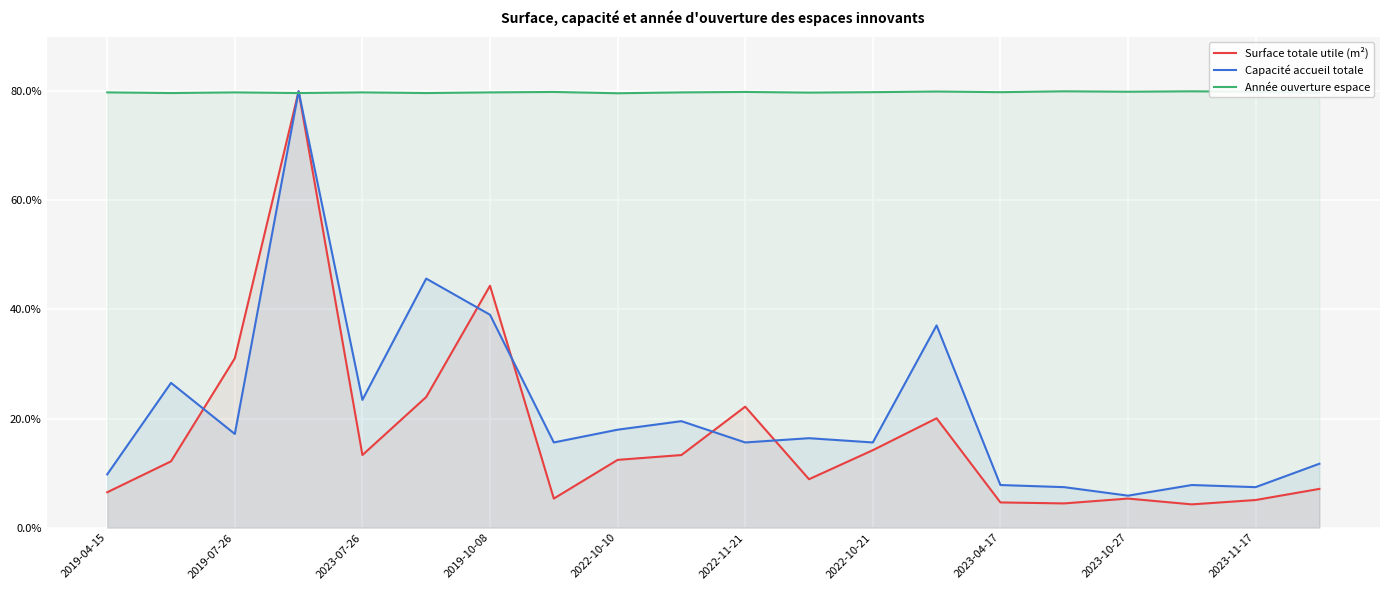

Reading right to left, transcribe all the data shown in this chart.

Surface totale utile (m²): 7.1	5.1	4.3	5.3	4.4	4.6	20.0	14.2	8.9	22.2	13.3	12.4	5.3	44.3	23.9	13.3	80.0	31.0	12.2	6.5
Capacité accueil totale: 11.7	7.4	7.8	5.9	7.4	7.8	37.1	15.6	16.4	15.6	19.5	18.0	15.6	39.0	45.7	23.4	80.0	17.2	26.5	9.8
Année ouverture espace: 79.8	79.9	80.0	79.9	80.0	79.8	80.0	79.8	79.8	79.9	79.8	79.6	79.9	79.8	79.7	79.8	79.7	79.8	79.7	79.8